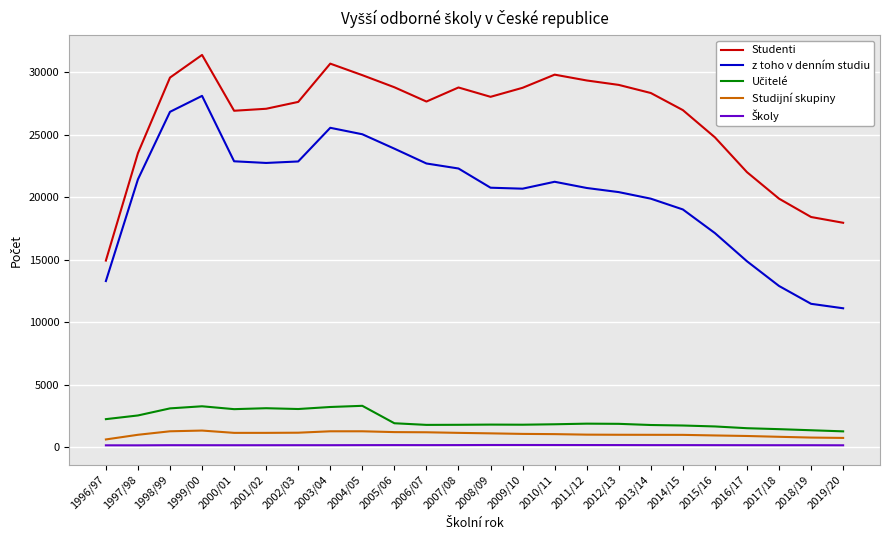

What is the greatest value displayed?

31376.0